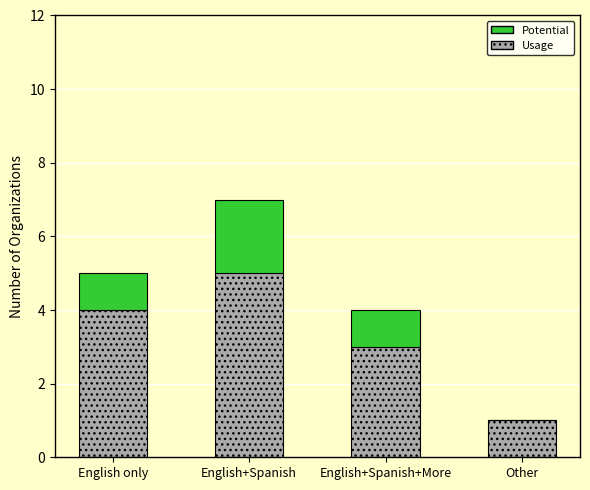

Reading left to right, list the values for the Usage series.

English only=4	English+Spanish=5	English+Spanish+More=3	Other=1